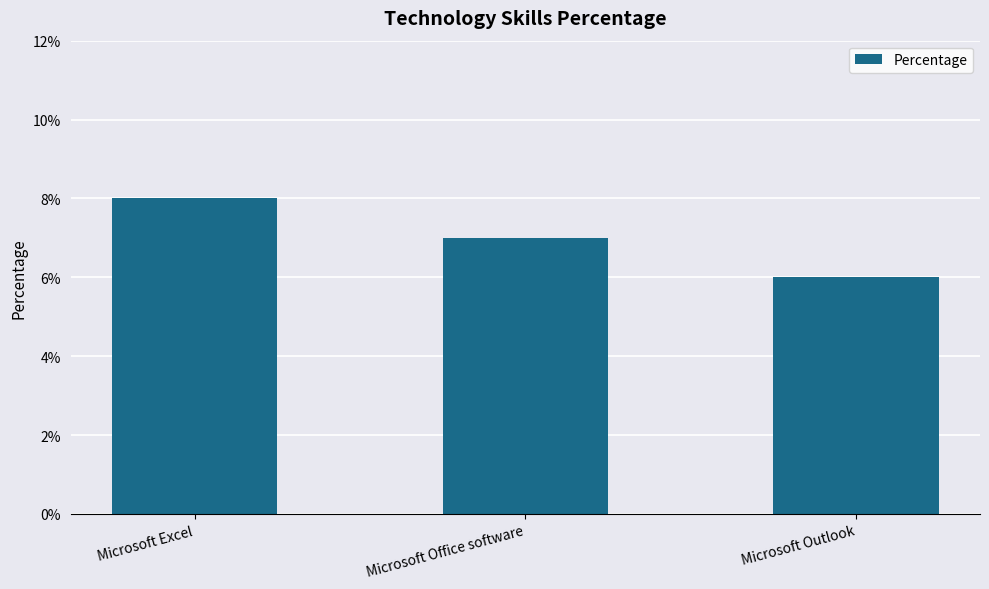

Reading left to right, what are all the values shown in this chart?

Microsoft Excel=8	Microsoft Office software=7	Microsoft Outlook=6